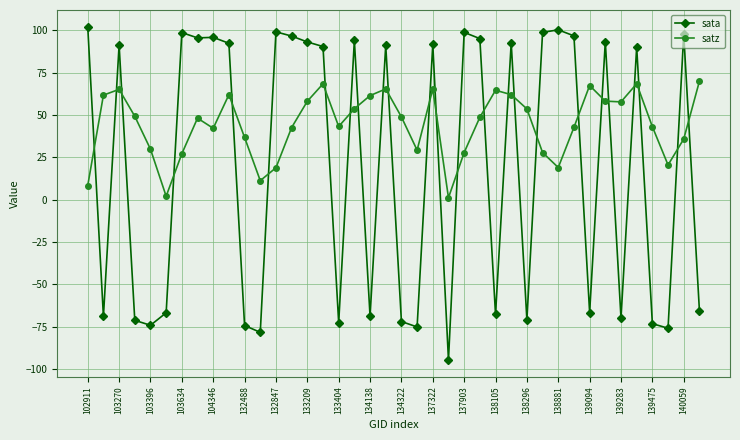

What is the value of the satz point at the 2nd from the left?

61.6